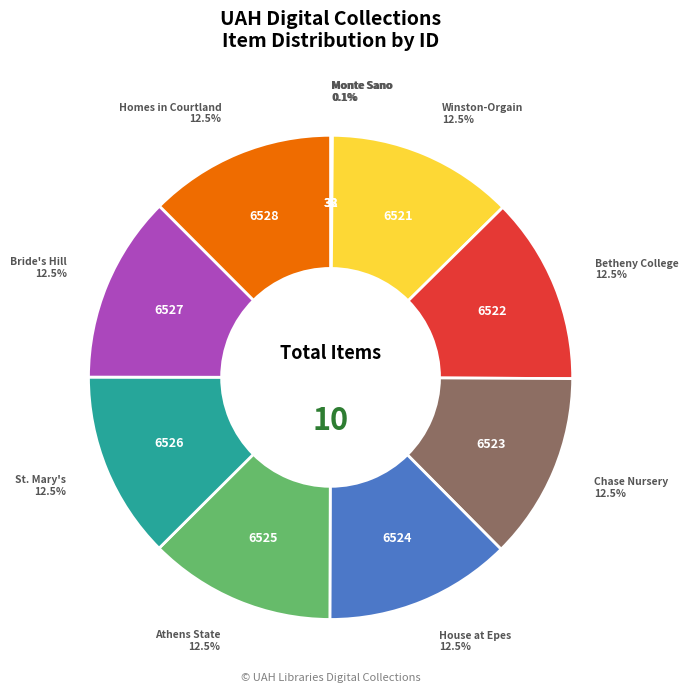

Is there a majority slice in this chart?

No